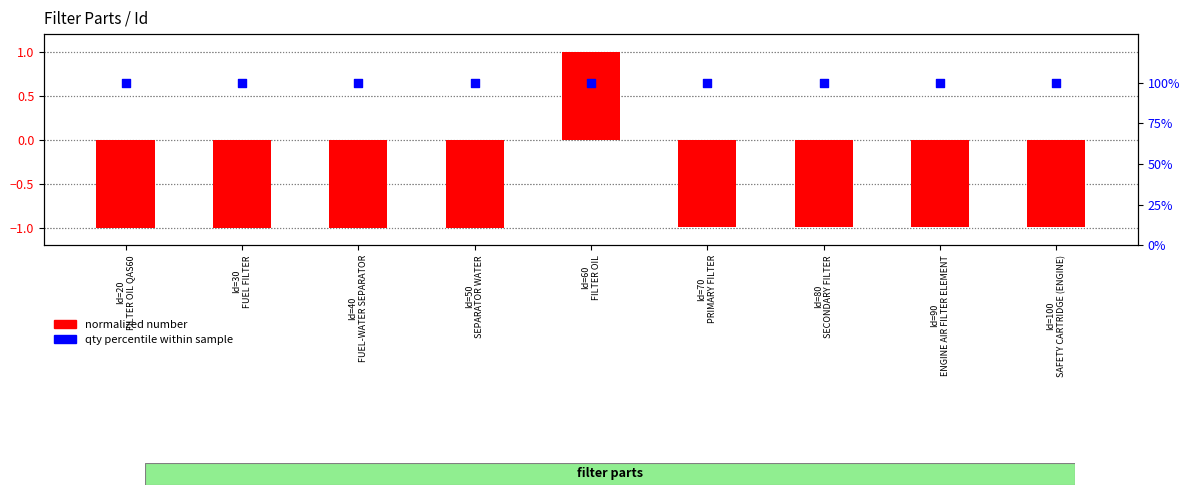

Which series contains the lowest Y value?

normalized number